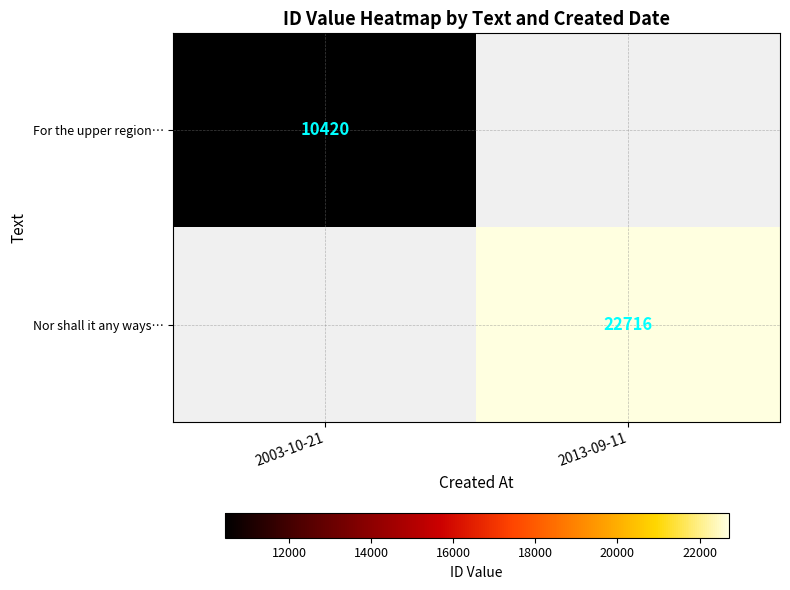

True or false: For the upper region… has a value of 14152 at 2003-10-21.

False